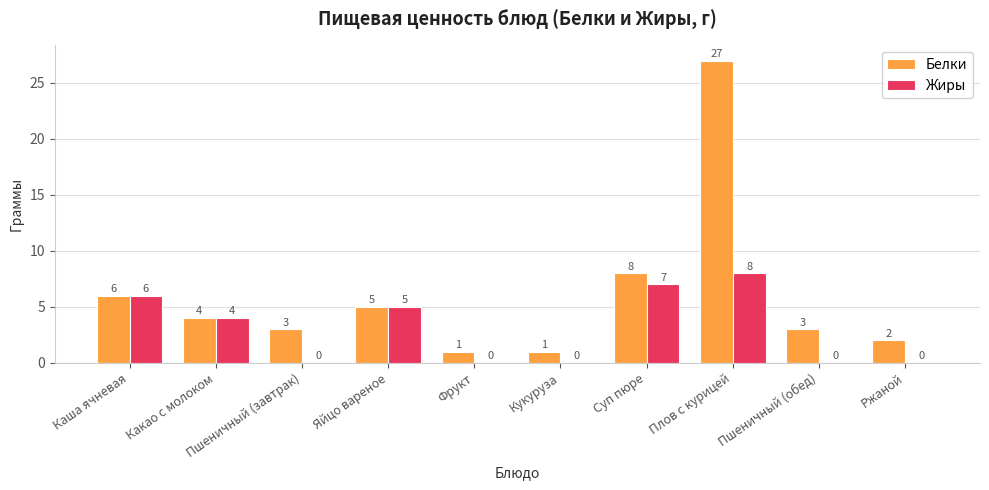

What is the total value across all series at Какао с молоком?

8